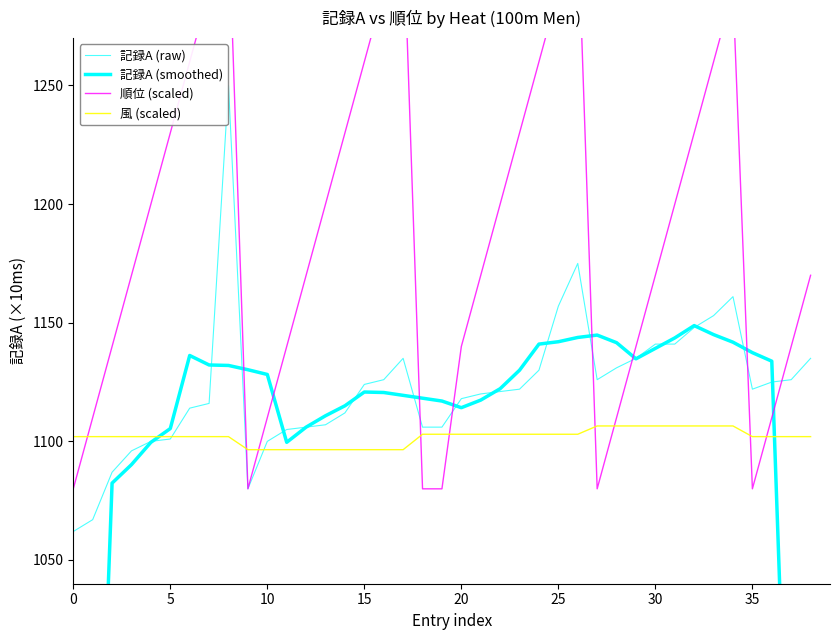

What is the difference between the 記録A (raw) values at 24 and 12?

24.0